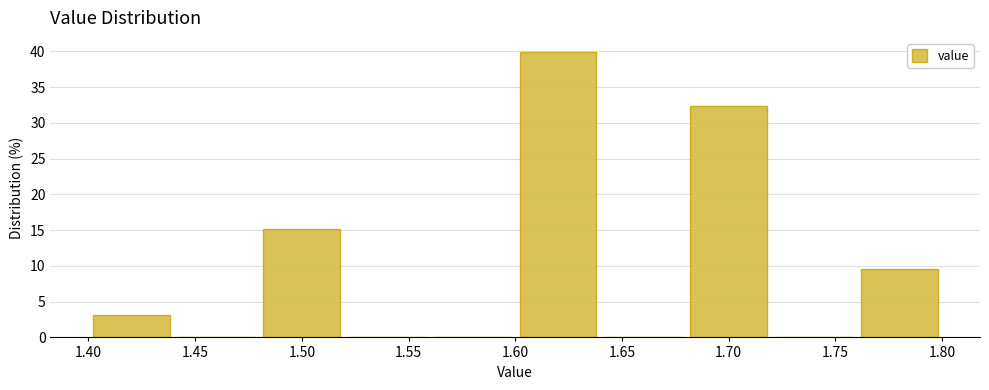

Reading left to right, transcribe this chart: for each bar, give the range it covers on the x-axis and its height. The values are not printed on the chart, so give them approximately, as read against the axis.

1.40 to 1.44: 3.0
1.44 to 1.48: 0
1.48 to 1.52: 15.0
1.52 to 1.56: 0
1.56 to 1.60: 0
1.60 to 1.64: 40.0
1.64 to 1.68: 0
1.68 to 1.72: 32.5
1.72 to 1.76: 0
1.76 to 1.80: 9.5